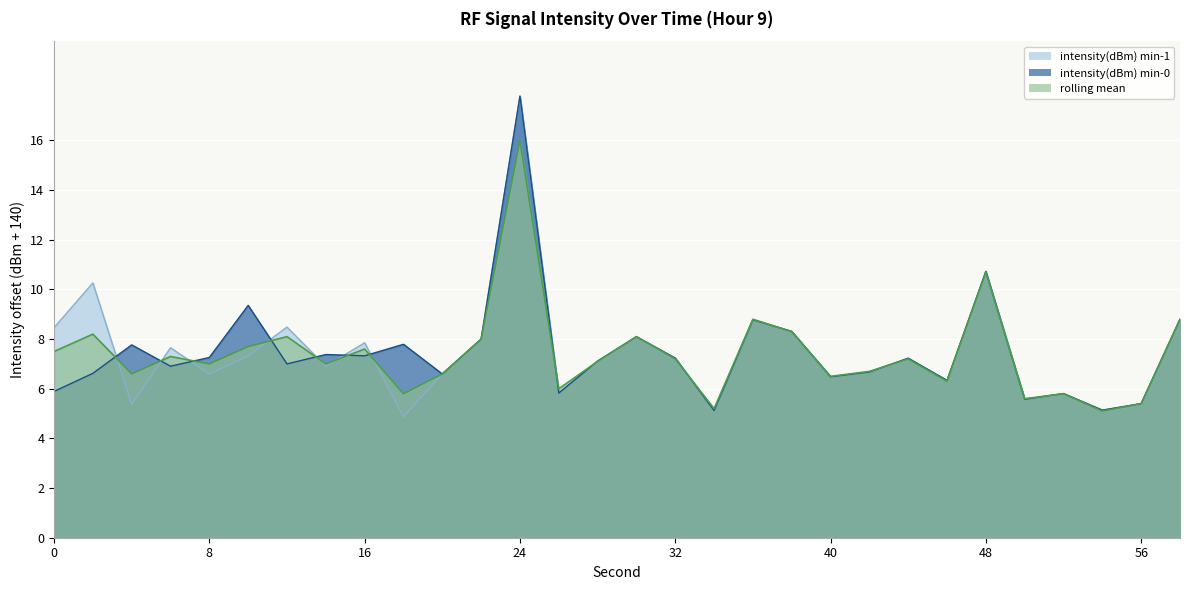

Reading right to left, list all the values displayed in this chart.

intensity(dBm) min-1: 8.8	5.4	5.1	5.8	5.6	10.7	6.3	7.2	6.7	6.5	8.3	8.8	5.1	7.2	8.1	7.1	5.8	17.8	8.0	6.6	4.9	7.9	6.9	8.5	7.3	6.6	7.7	5.4	10.3	8.5
intensity(dBm) min-0: 8.8	5.4	5.1	5.8	5.6	10.7	6.3	7.2	6.7	6.5	8.3	8.8	5.1	7.2	8.1	7.1	5.8	17.8	8.0	6.6	7.8	7.3	7.4	7.0	9.4	7.3	6.9	7.8	6.6	5.9
rolling mean: 8.8	5.4	5.1	5.8	5.6	10.7	6.3	7.2	6.7	6.5	8.3	8.8	5.2	7.2	8.1	7.1	6.0	16.0	8.0	6.6	5.8	7.6	7.0	8.1	7.7	7.0	7.3	6.6	8.2	7.5